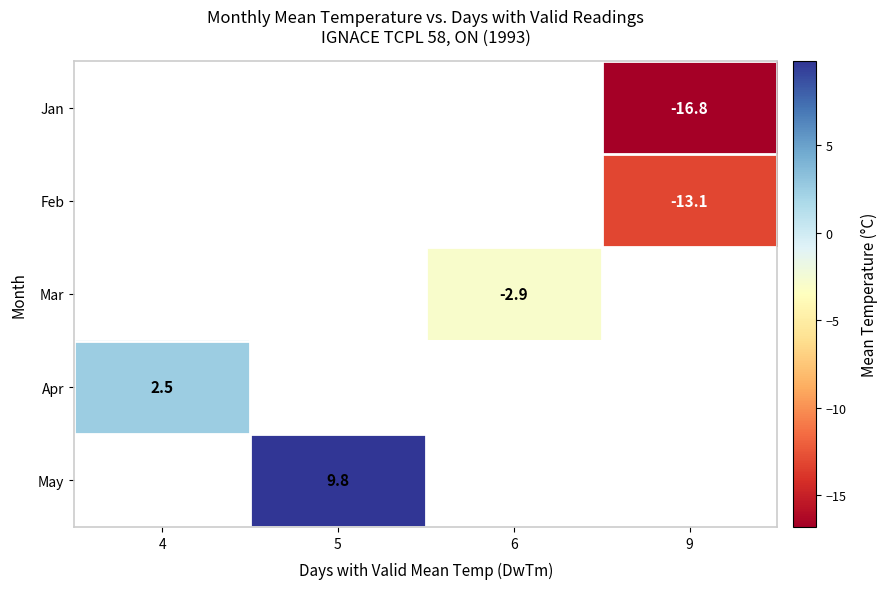

What is the difference between the highest and lowest values at 9?

3.7